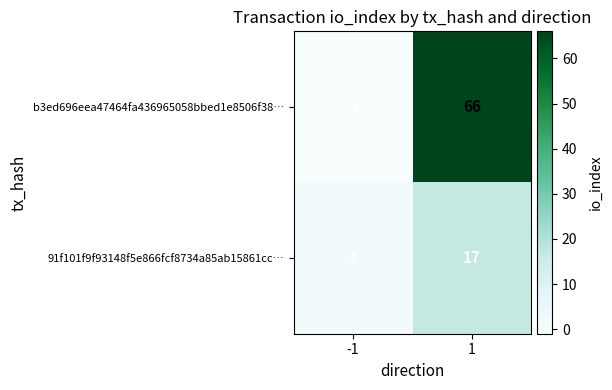

What is the approximate value of b3ed696eea47464fa436965058bbed1e8506f38… at 1, to the nearest 5?

65